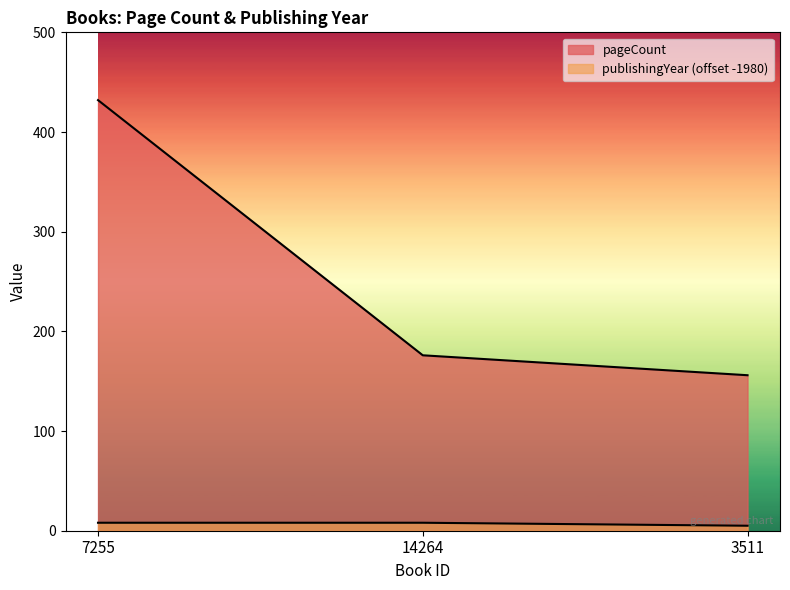

What position from the right is 14264?

2